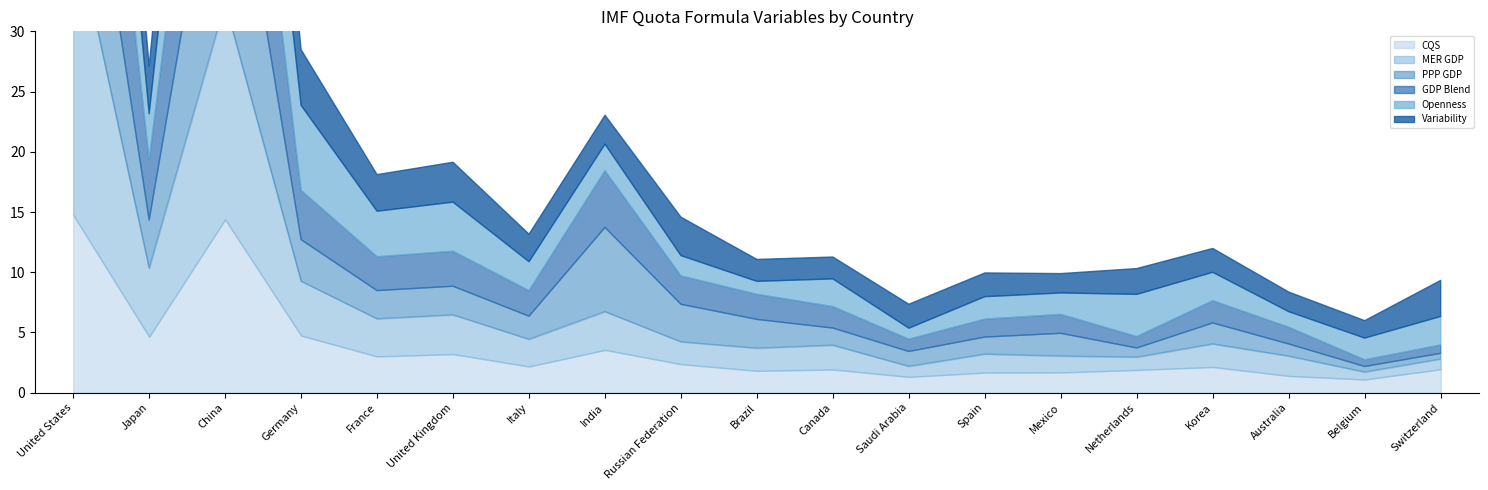

What is the label of the 8th point from the left?

India